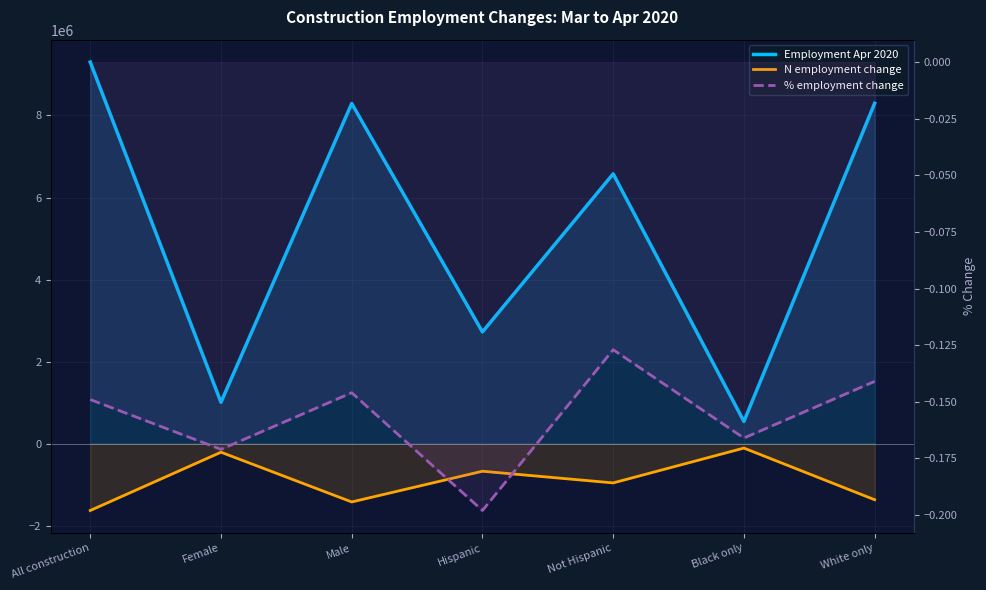

What is the sum of all Employment Apr 2020 values?

36741624.0